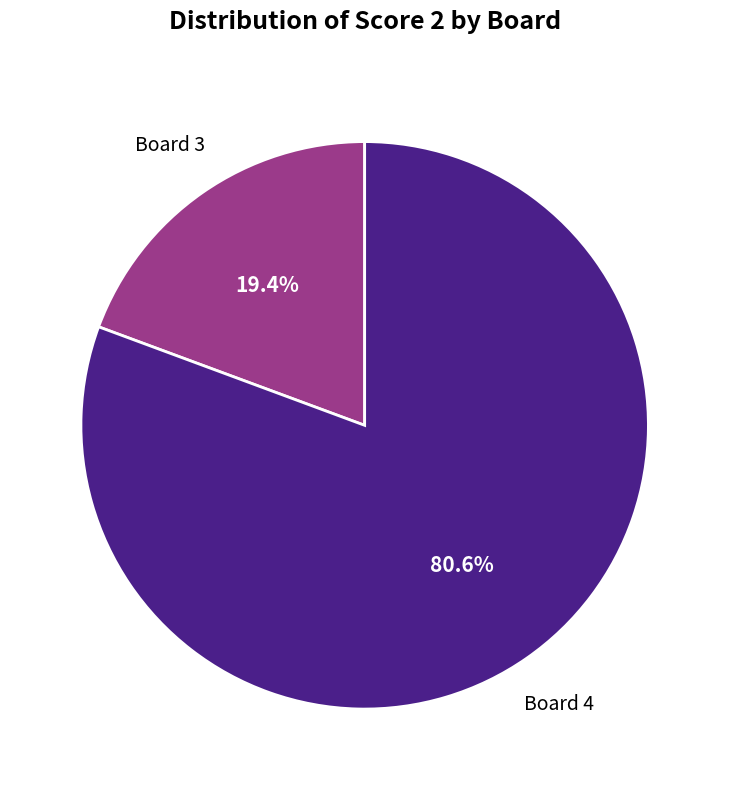

To the nearest percent, what is the average slice percentage?

50%